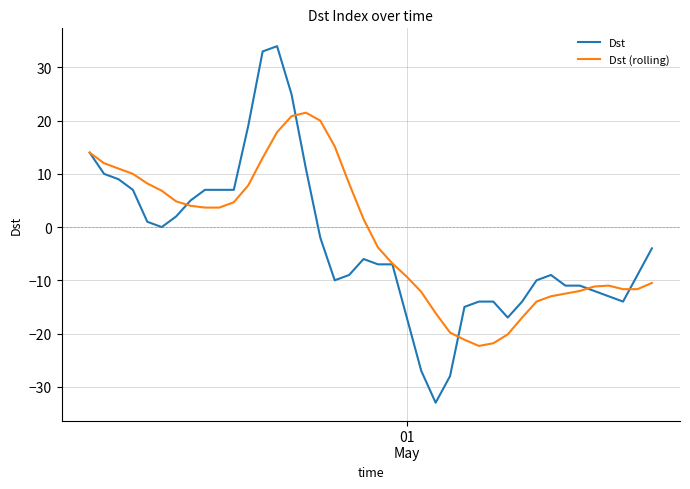

What is the maximum value for Dst?

34.0